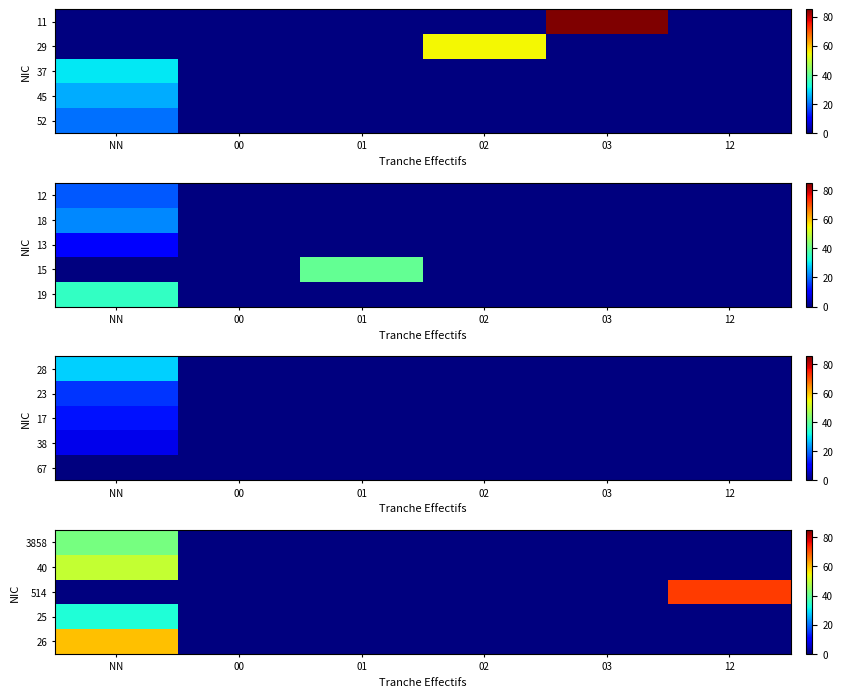

How many distinct data groups are displayed?

5